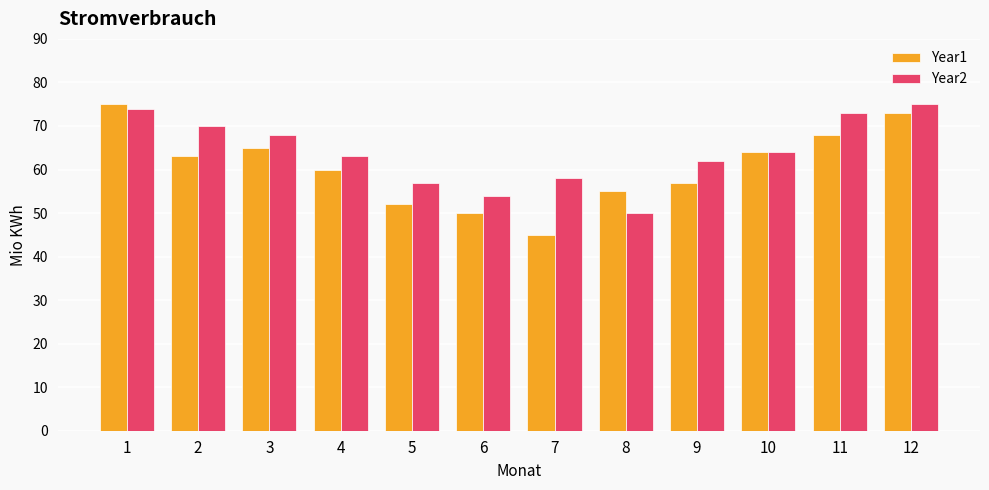

Reading right to left, transcribe all the data shown in this chart.

Year1: 73	68	64	57	55	45	50	52	60	65	63	75
Year2: 75	73	64	62	50	58	54	57	63	68	70	74